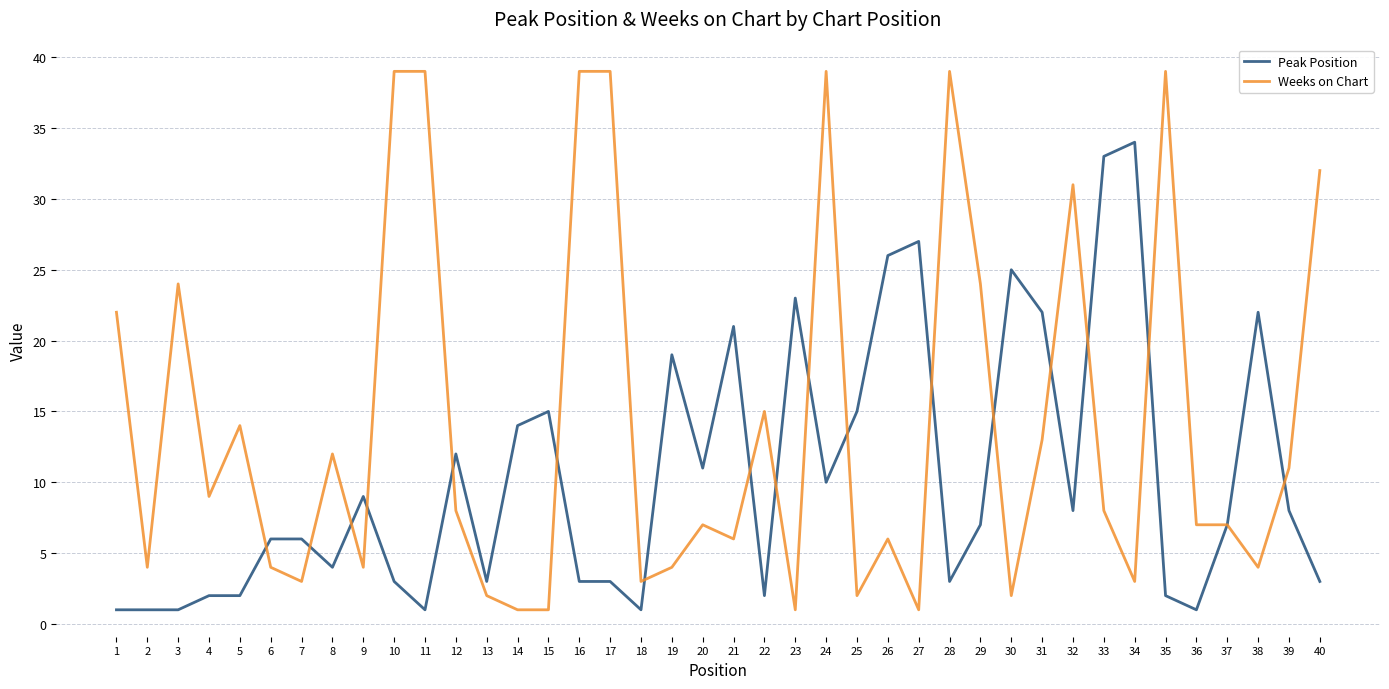

Which series has the largest range (max minus min)?

Weeks on Chart